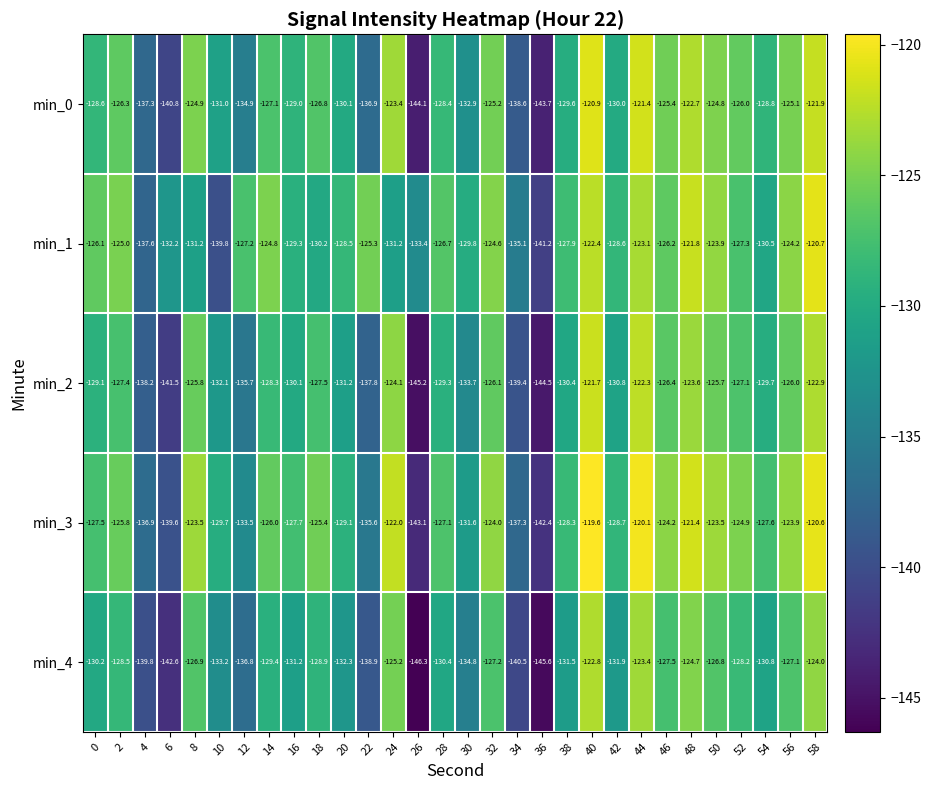

What is the difference between the highest and lowest values at 42?

3.3